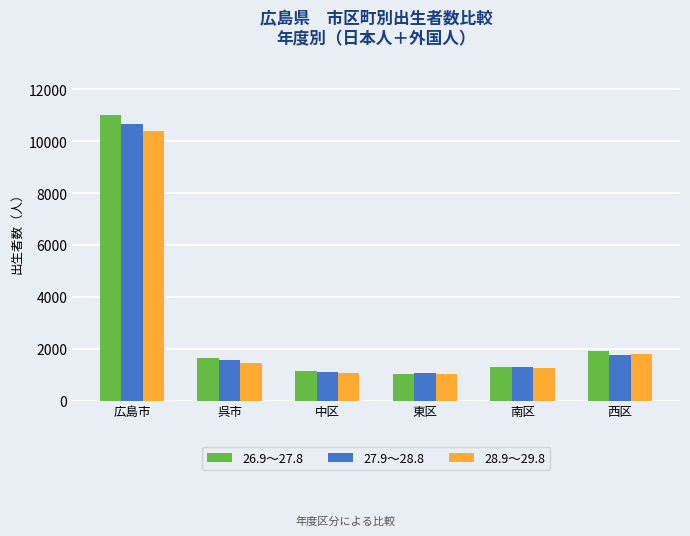

Which series has the widest spread of values?

26.9～27.8